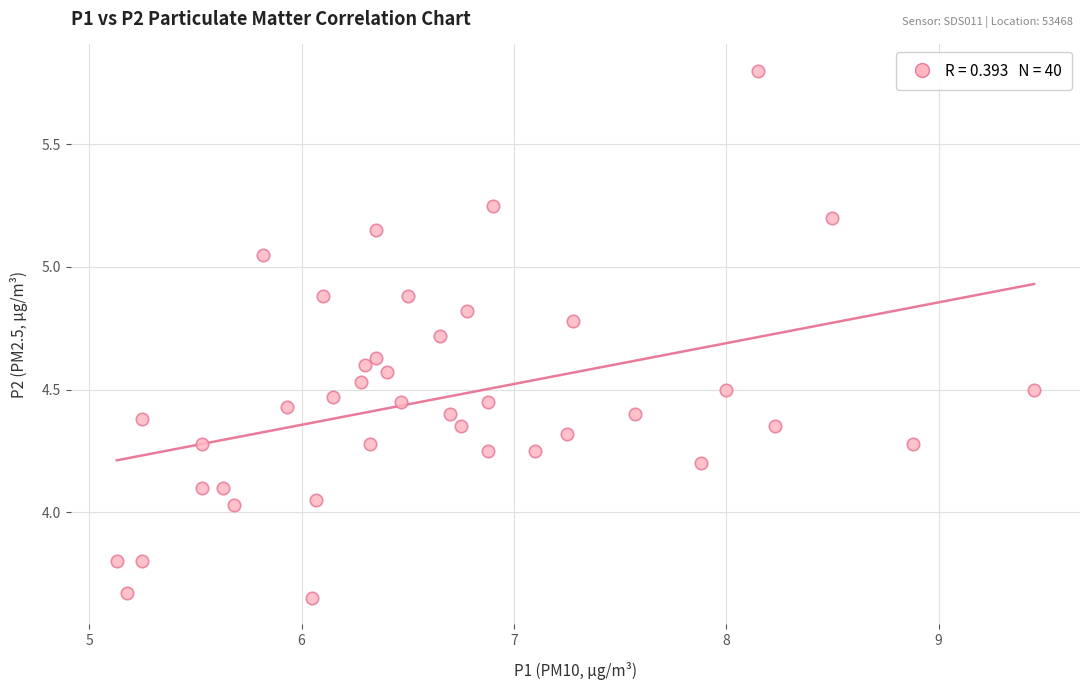

How many data points are displayed?

40